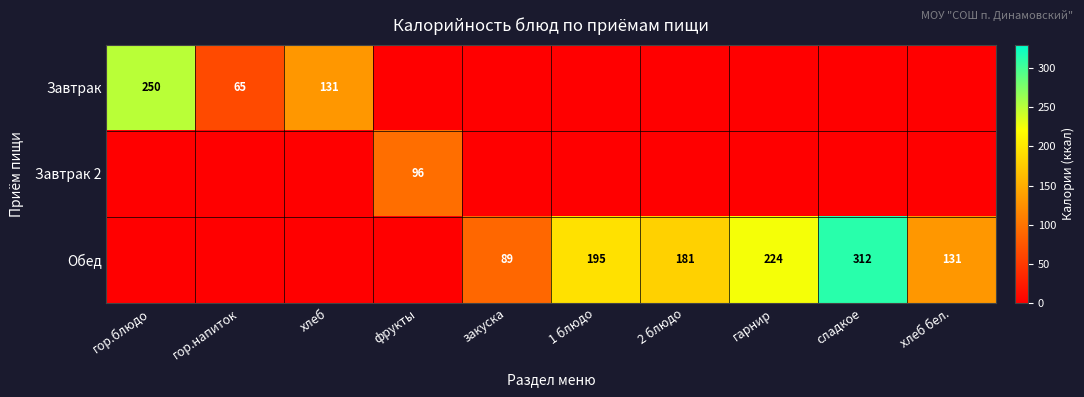

The Обед series shows 89 at закуска. True or false?

True